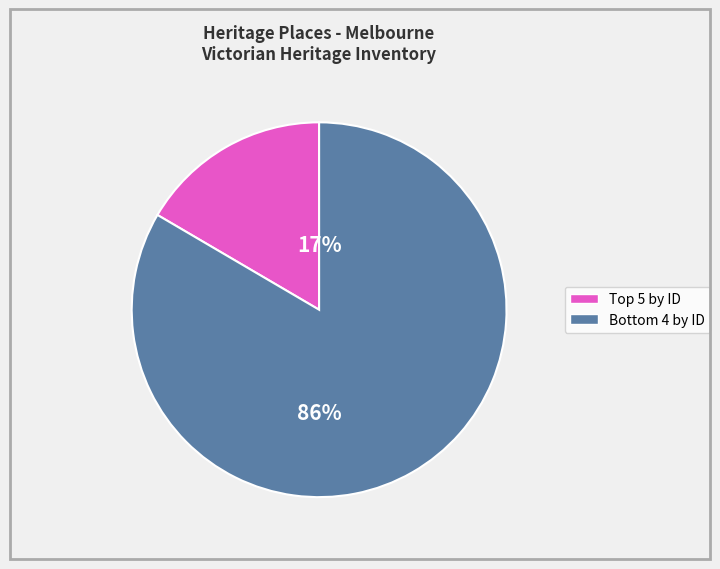

To the nearest percent, what portion does 19-25 RUSSELL STREET represent?

4%